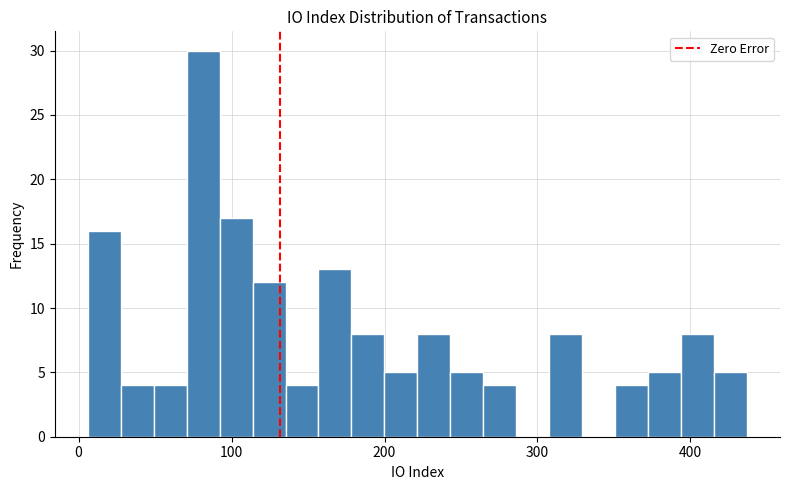

Around what value on the x-axis is the tallest bar? Give the approximate position of its centre, as read against the axis.

80